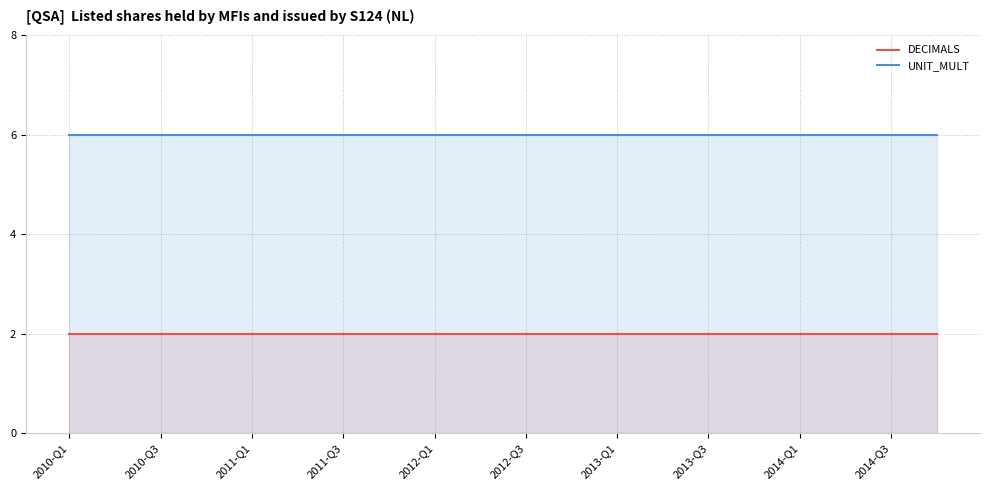

True or false: DECIMALS and UNIT_MULT intersect in this chart.

False